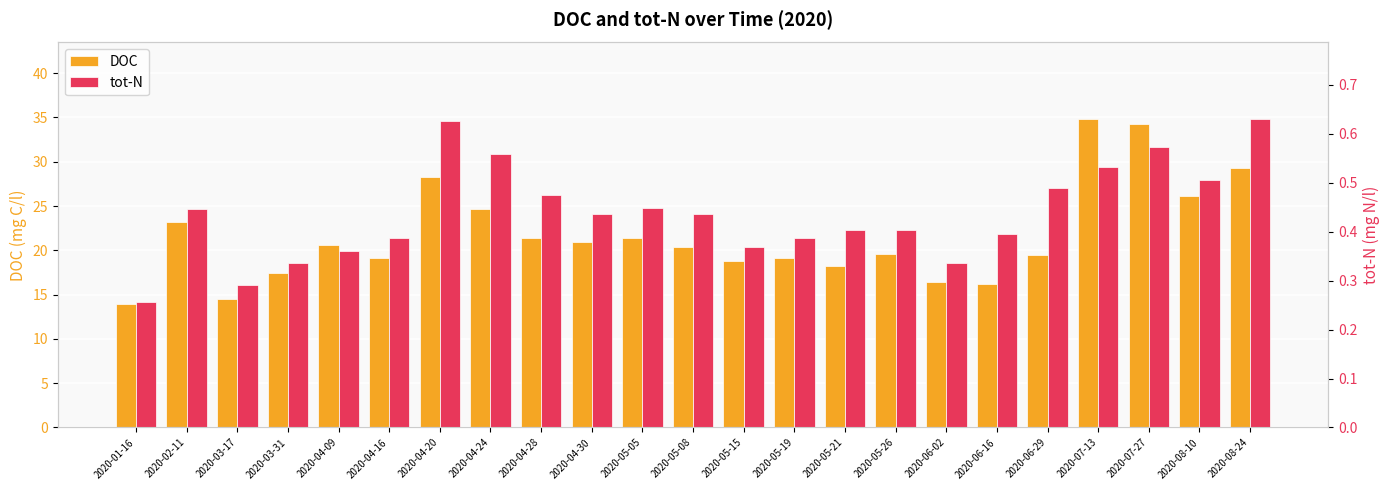

At which label does DOC first exceed 20?

2020-02-11